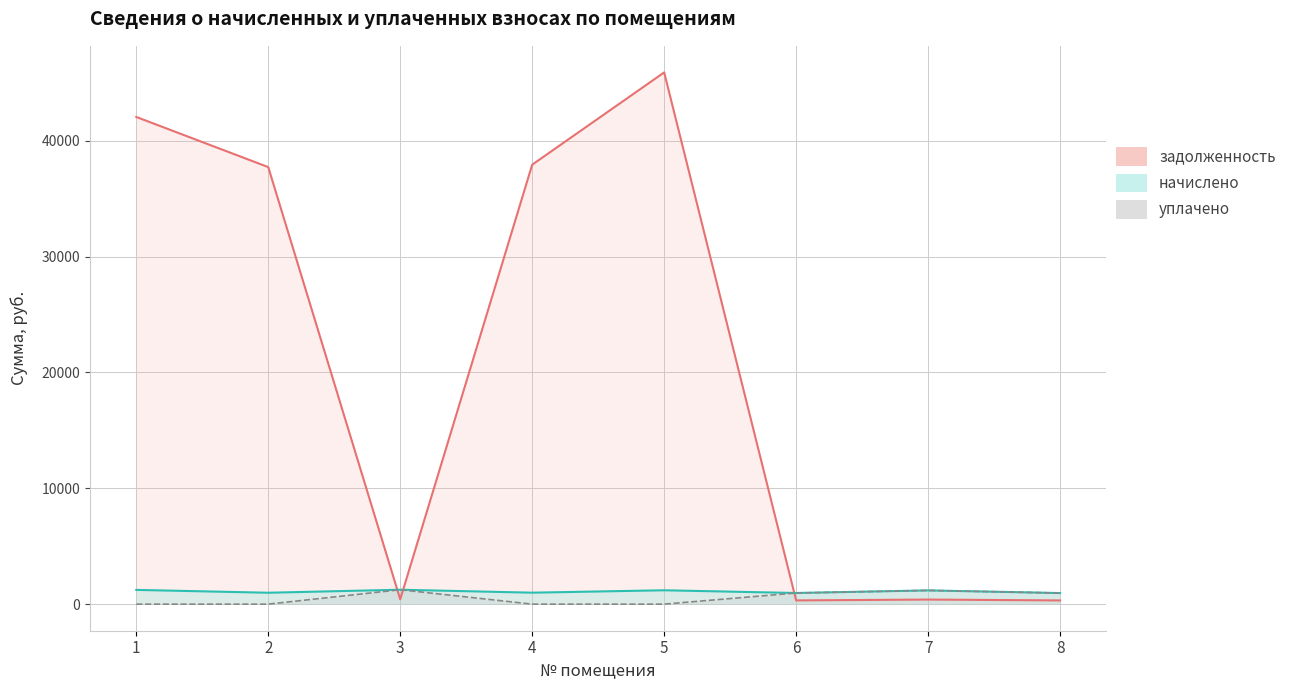

Rank the categories by задолженность value from highest to lowest.

5, 1, 4, 2, 3, 7, 6, 8